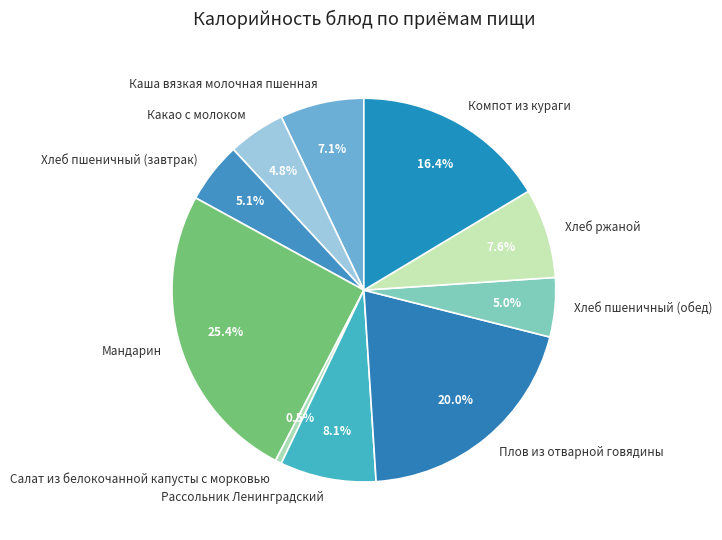

Which has a higher value, Хлеб ржаной or Хлеб пшеничный (обед)?

Хлеб ржаной